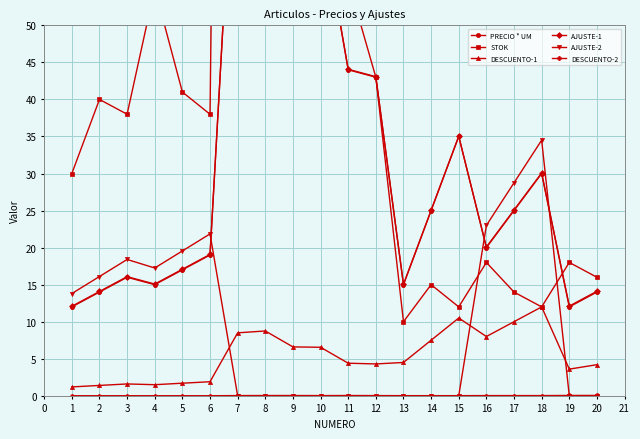

Reading left to right, extract all data points from this chart.

PRECIO * UM: 12.0	14.0	16.0	15.0	17.0	19.0	85.0	87.5	66.0	65.5	44.0	43.0	15.0	25.0	35.0	20.0	25.0	30.0	12.0	14.0
STOK: 30.0	40.0	38.0	55.0	41.0	38.0	345.0	283.0	148.0	108.0	56.0	43.0	10.0	15.0	12.0	18.0	14.0	12.0	18.0	16.0
DESCUENTO-1: 1.2	1.4	1.6	1.5	1.7	1.9	8.5	8.8	6.6	6.5	4.4	4.3	4.5	7.5	10.5	8.0	10.0	12.0	3.6	4.2
AJUSTE-1: 12.1	14.1	16.1	15.1	17.1	19.1	85.1	87.6	66.1	65.6	44.1	43.1	15.0	25.0	35.0	20.1	25.1	30.1	12.1	14.1
AJUSTE-2: 13.8	16.1	18.4	17.2	19.6	21.9	0.0	0.0	0.0	0.0	0.0	0.0	0.0	0.0	0.0	23.0	28.8	34.5	0.0	0.0
DESCUENTO-2: 0.0	0.0	0.0	0.0	0.0	0.0	0.0	0.0	0.0	0.0	0.0	0.0	0.0	0.0	0.0	0.0	0.0	0.0	0.1	0.1